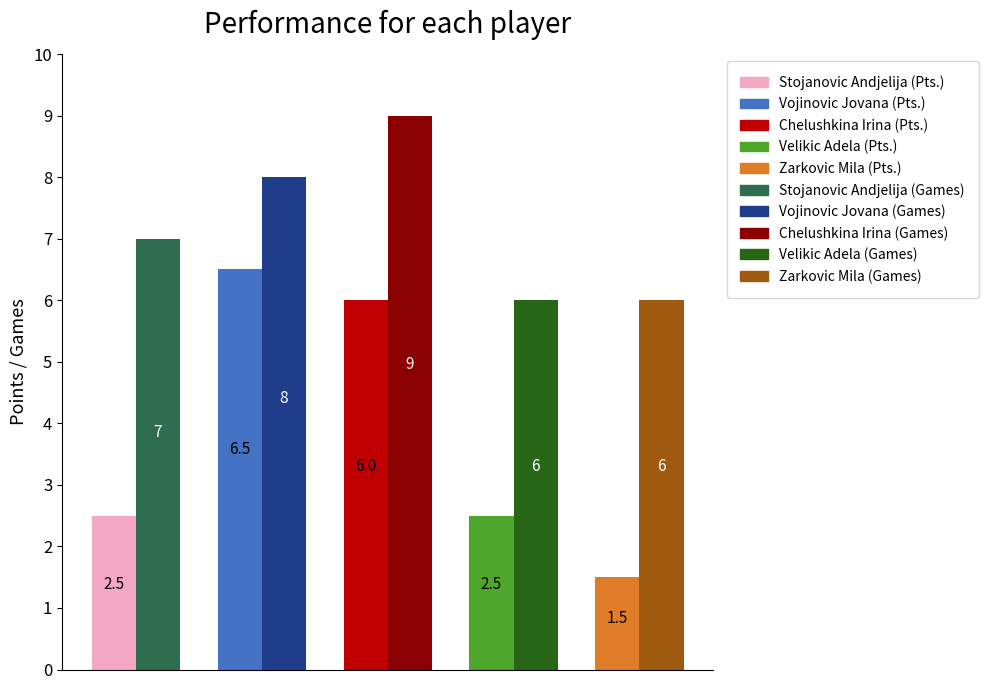

What is the maximum value shown in the chart?

9.0